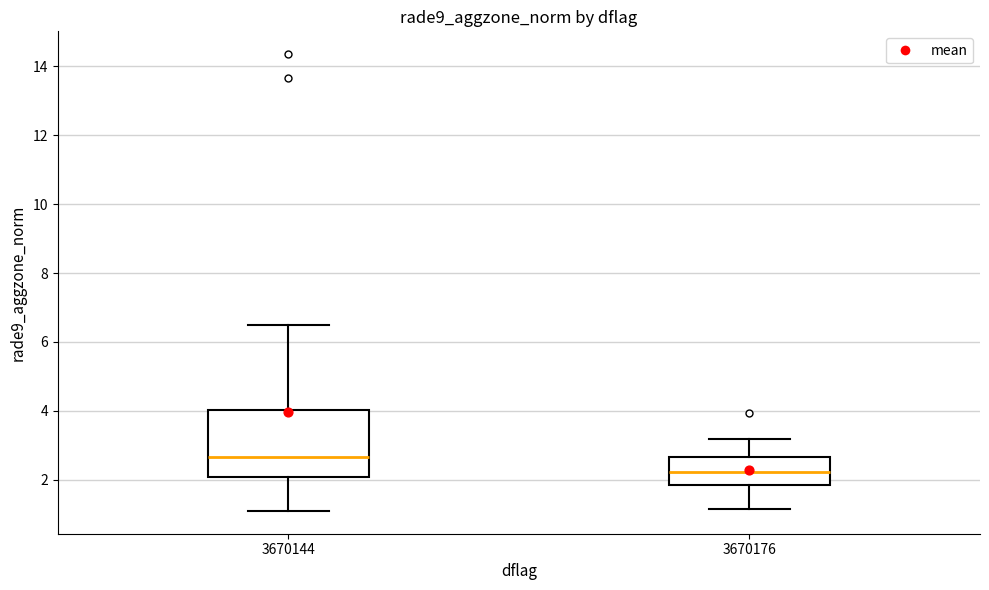

Reading left to right, transcribe this box plot: for each box, give where its median line is, the range the box spans, and where its two whiskers end, as read against the y-axis. The values are not printed on the chart, so give them approximately, as read against the axis.

3670144: median 2.6, box 2.0 to 4.0, whiskers 1.0 to 6.4
3670176: median 2.2, box 1.8 to 2.6, whiskers 1.2 to 3.2